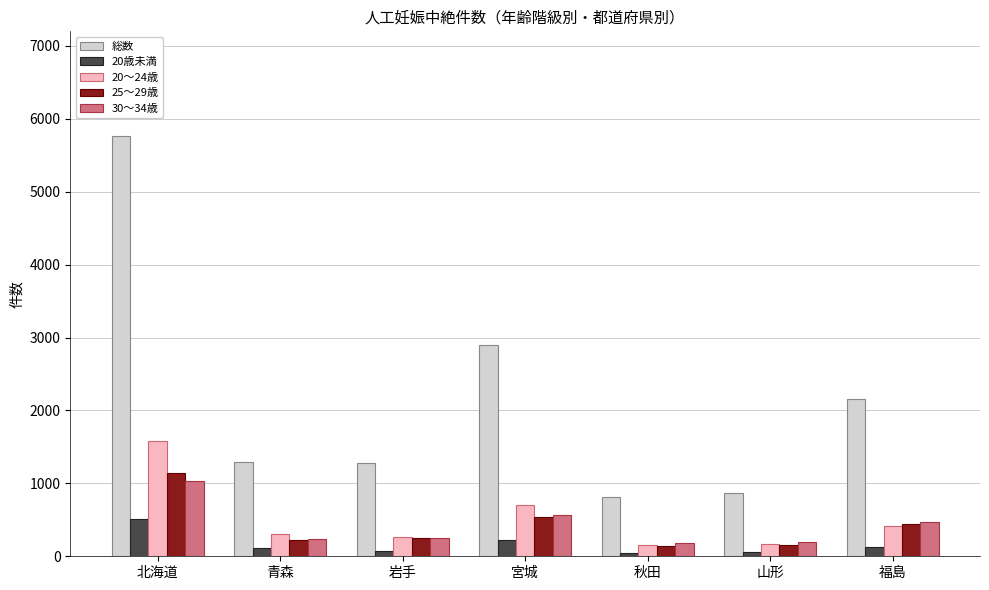

Where is 20〜24歳 nearest to the value 867?

宮城